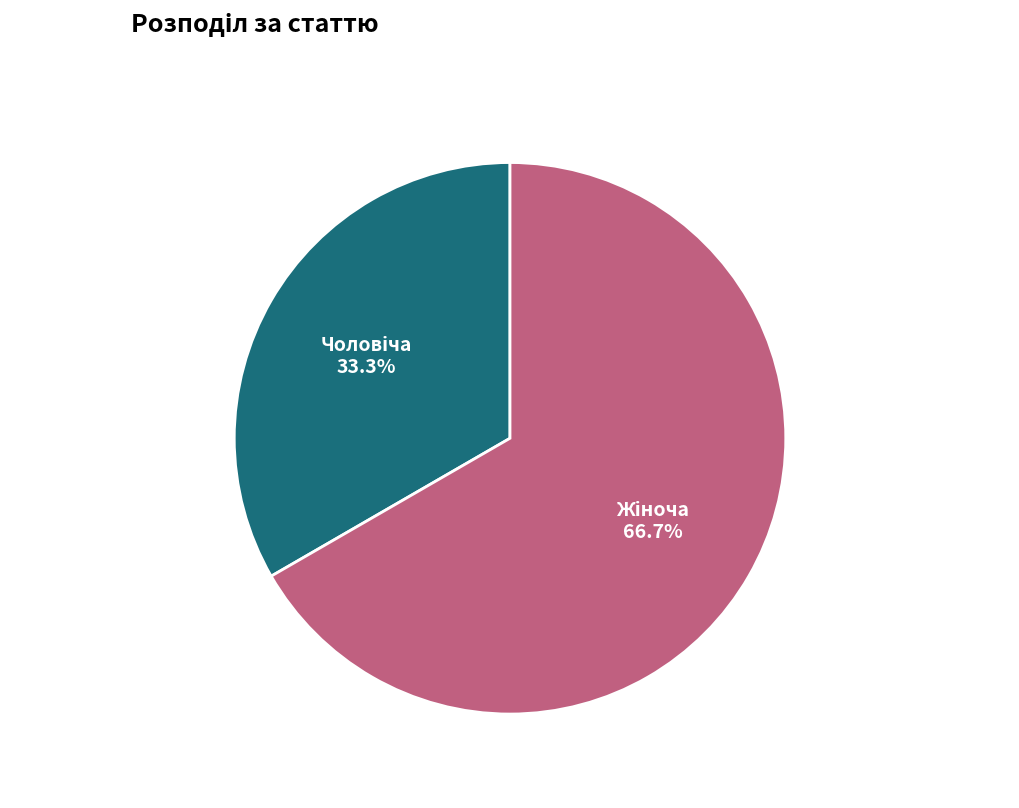

Count the number of slices in the pie.

2